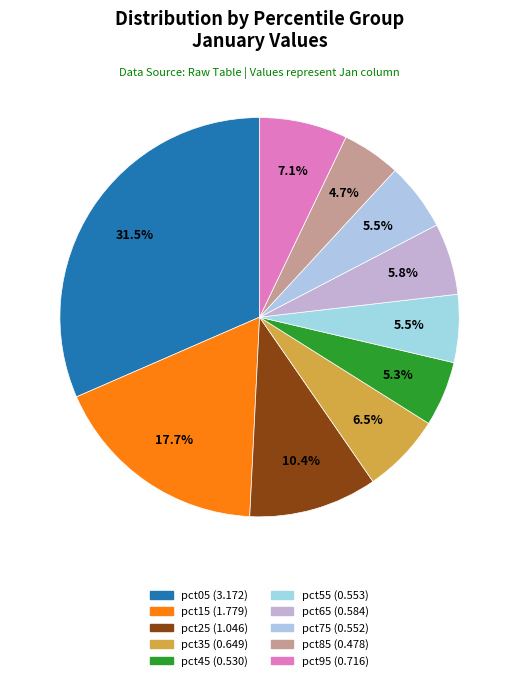

The pct75 slice represents 1% of the pie. True or false?

False